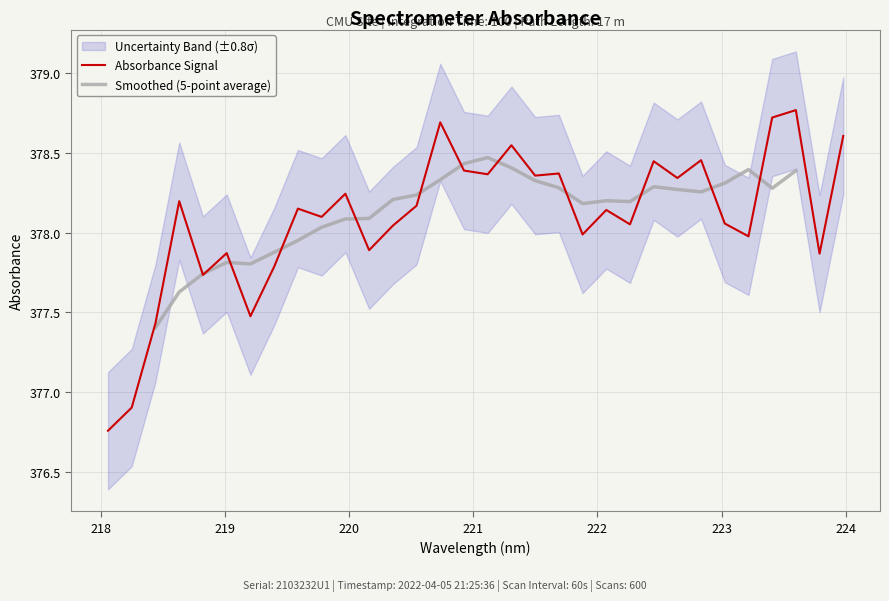

What is the label of the 30th point from the right?

218.442